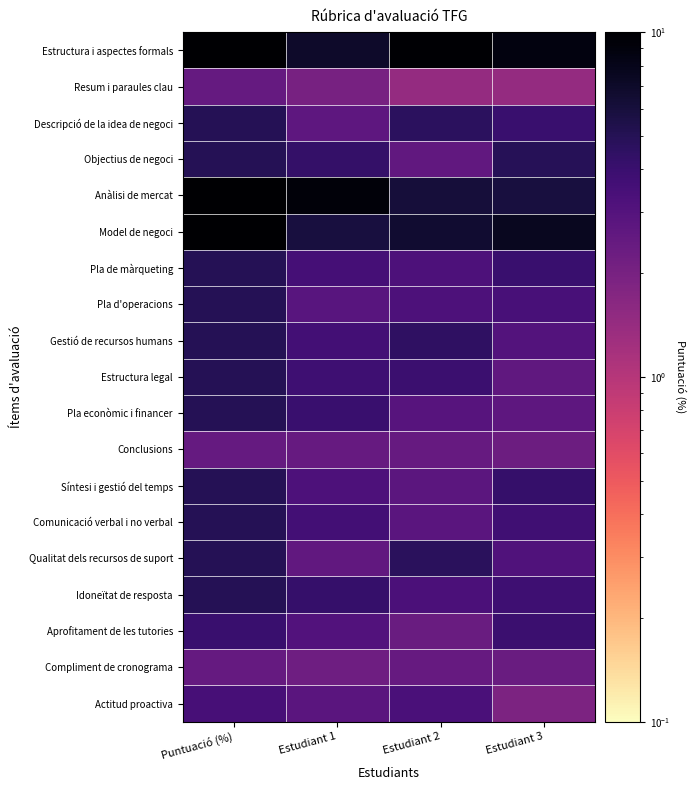

Between Puntuació (%) and Estudiant 1, which is larger?

Puntuació (%)